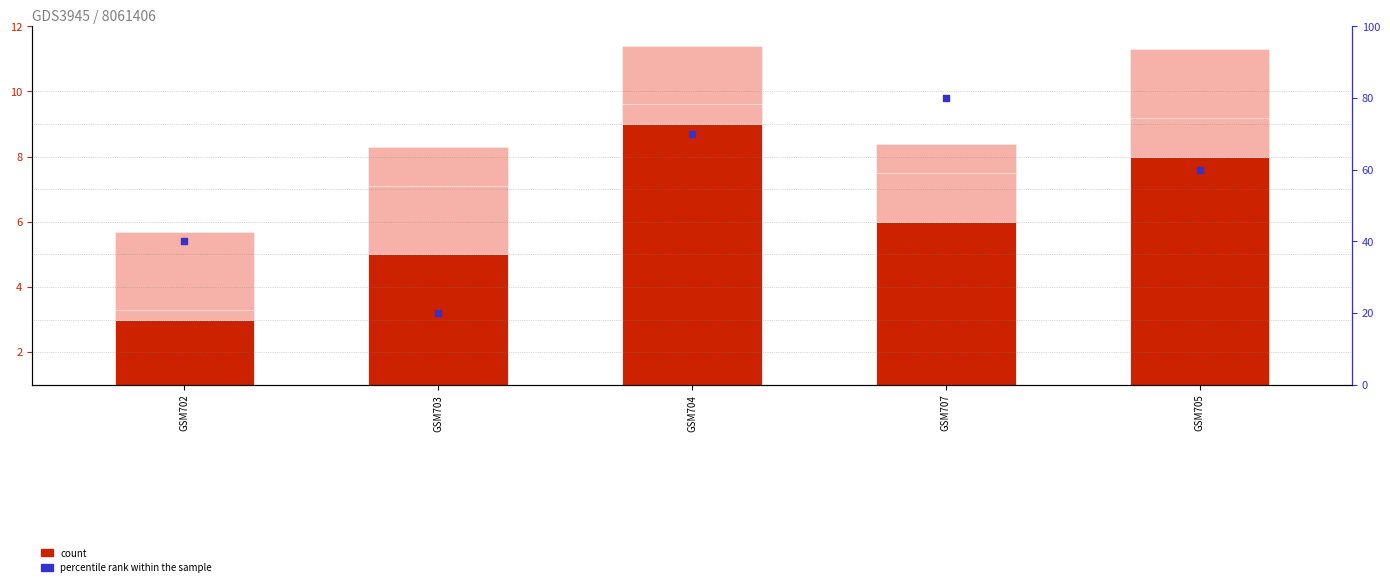

Which series has the widest spread of Y values?

percentile rank within the sample